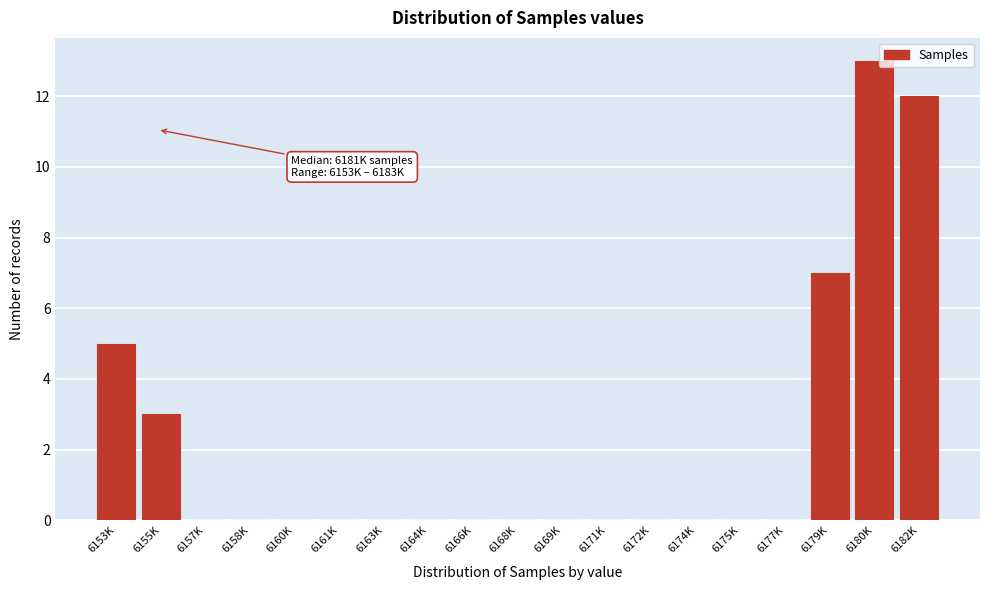

Reading left to right, transcribe all the data shown in this chart.

6153K=5	6155K=3	6157K=0	6158K=0	6160K=0	6161K=0	6163K=0	6164K=0	6166K=0	6168K=0	6169K=0	6171K=0	6172K=0	6174K=0	6175K=0	6177K=0	6179K=7	6180K=13	6182K=12